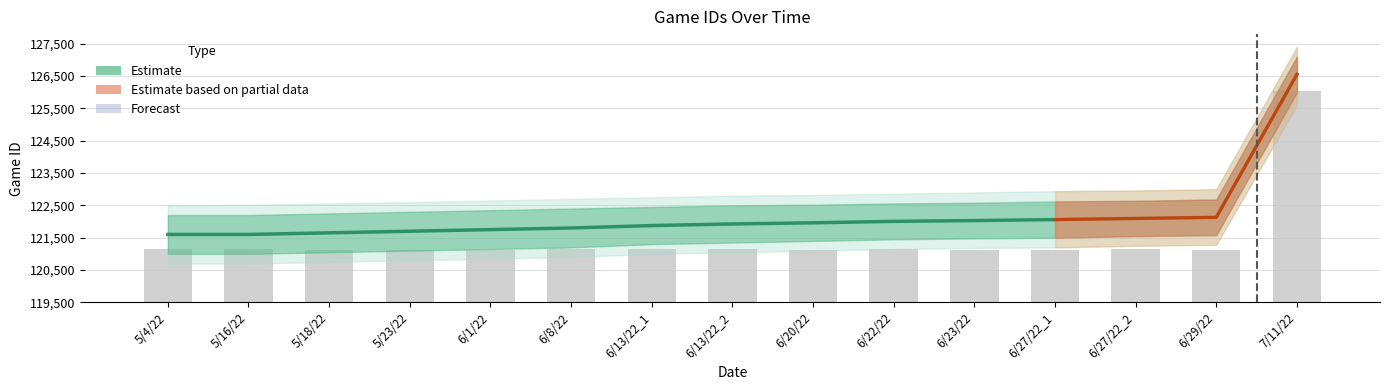

What is the ratio of the value at 6/23/22 to the value at 5/18/22?

1.0